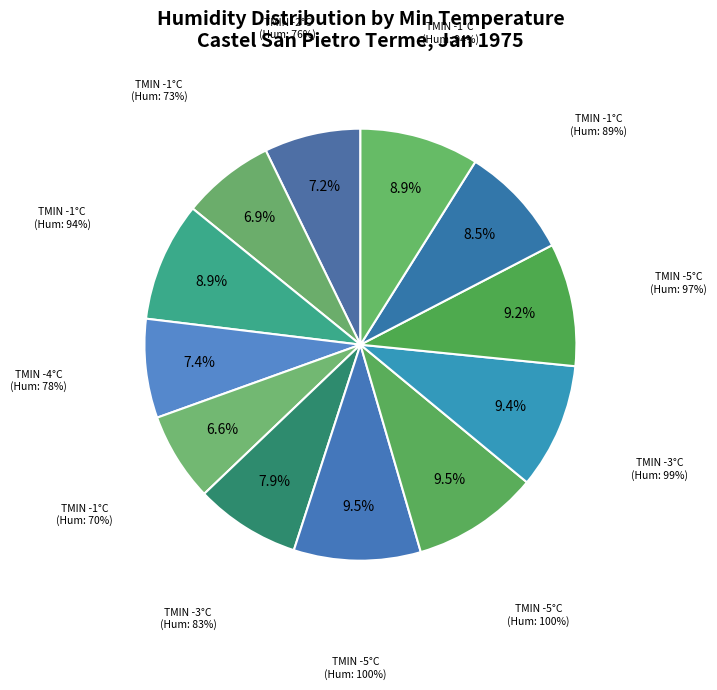

How many segments does this pie chart have?

12